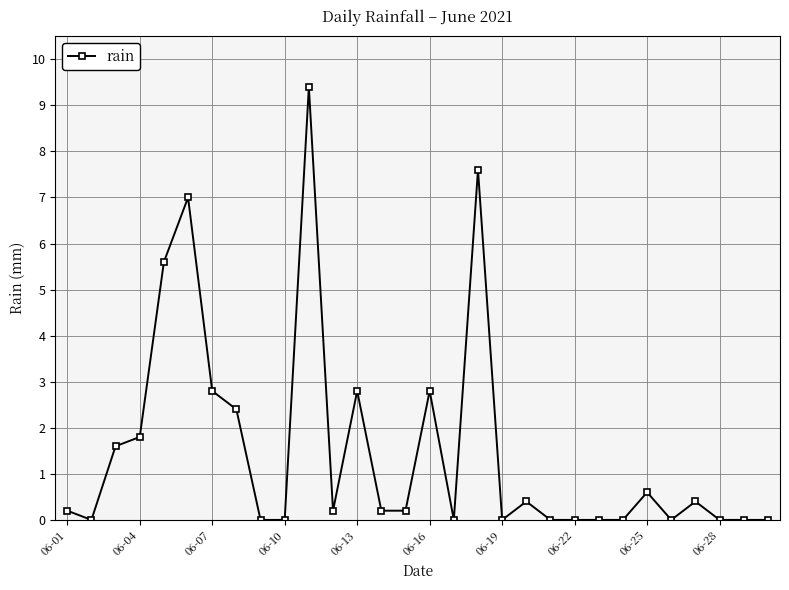

What is the sum of all values?

46.0